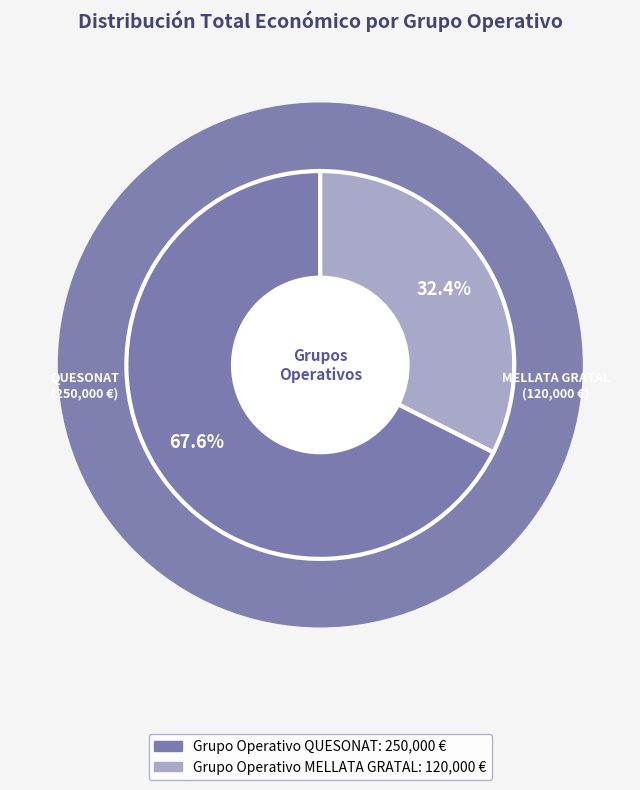

How much of the chart is everything except Grupo Operativo QUESONAT?

32.4%